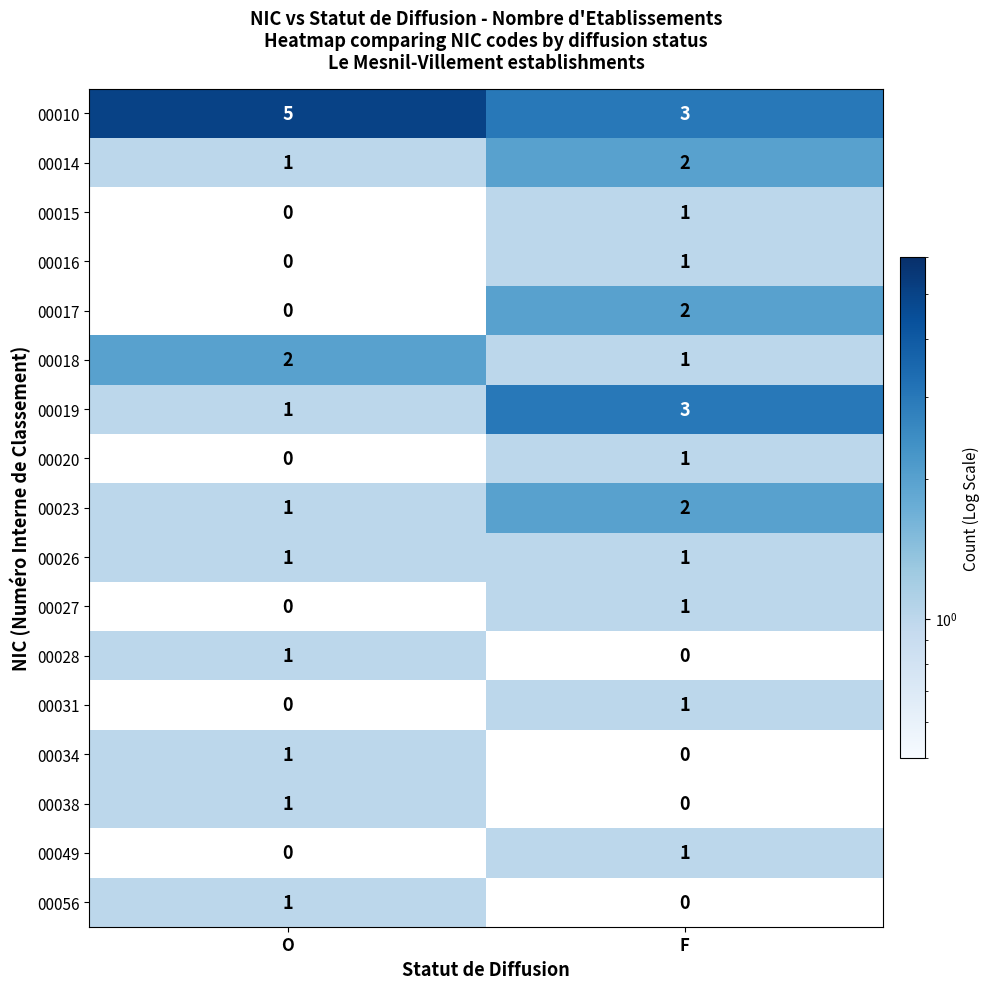

What is the difference between the highest and lowest values at F?

3